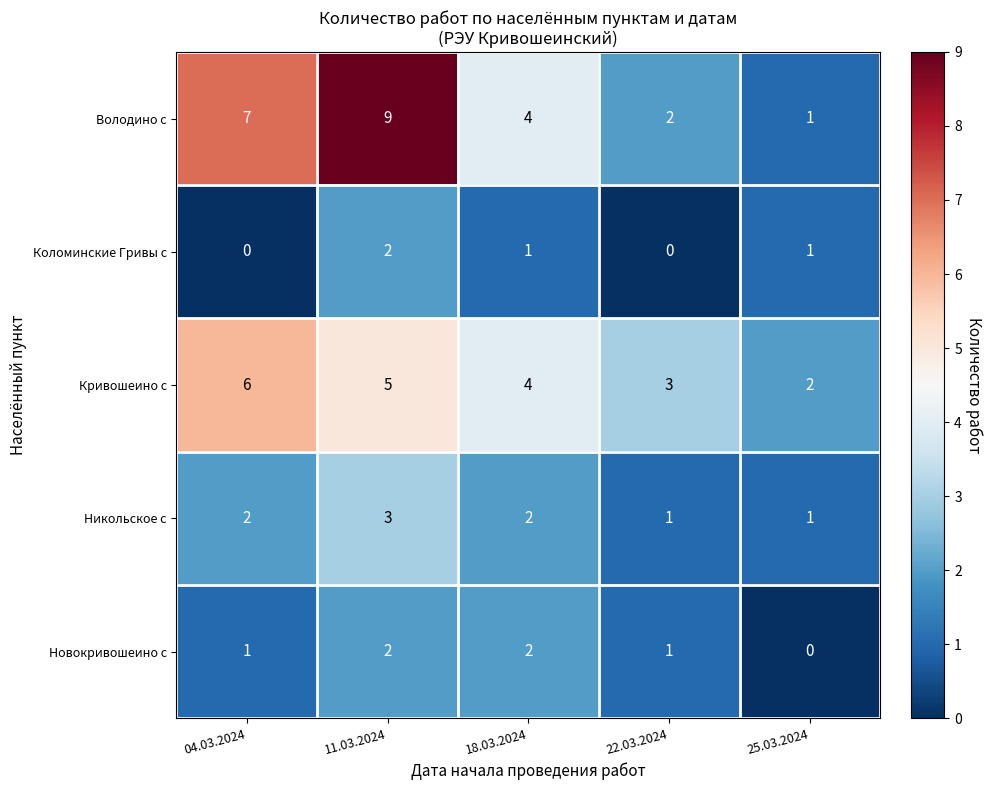

Rank the categories by Володино с value from lowest to highest.

25.03.2024, 22.03.2024, 18.03.2024, 04.03.2024, 11.03.2024